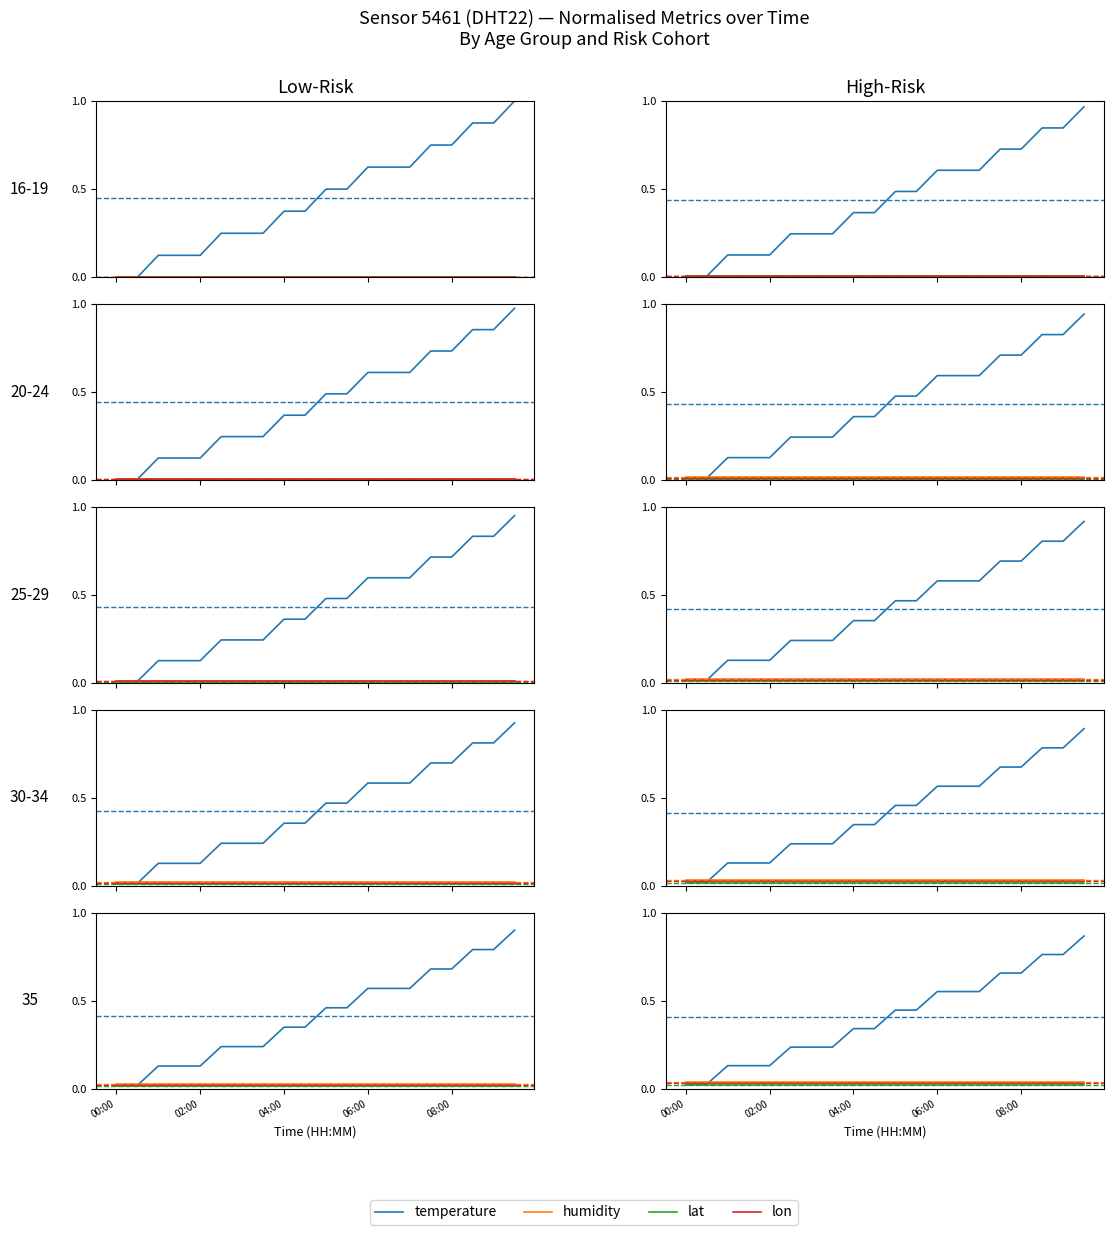

The temperature series shows 0.9 at 19. True or false?

True